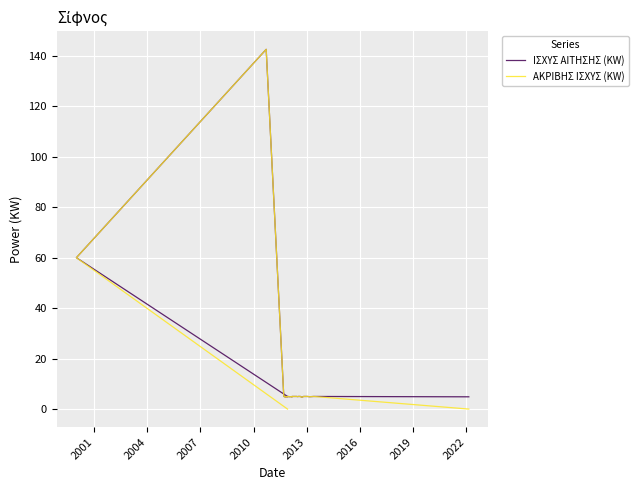

True or false: ΙΣΧΥΣ ΑΙΤΗΣΗΣ (KW) and ΑΚΡΙΒΗΣ ΙΣΧΥΣ (KW) cross at least once.

False